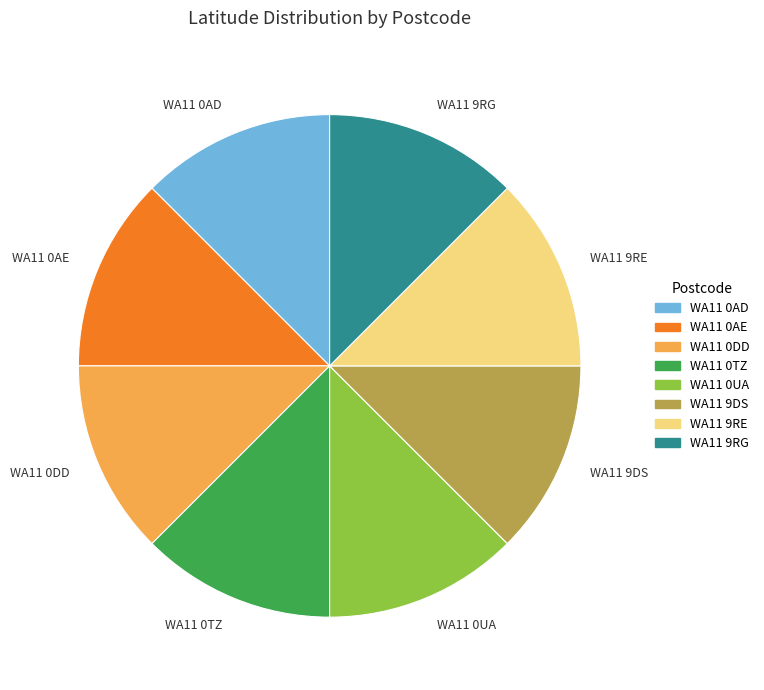

Does WA11 9DS account for over 50% of the chart?

No